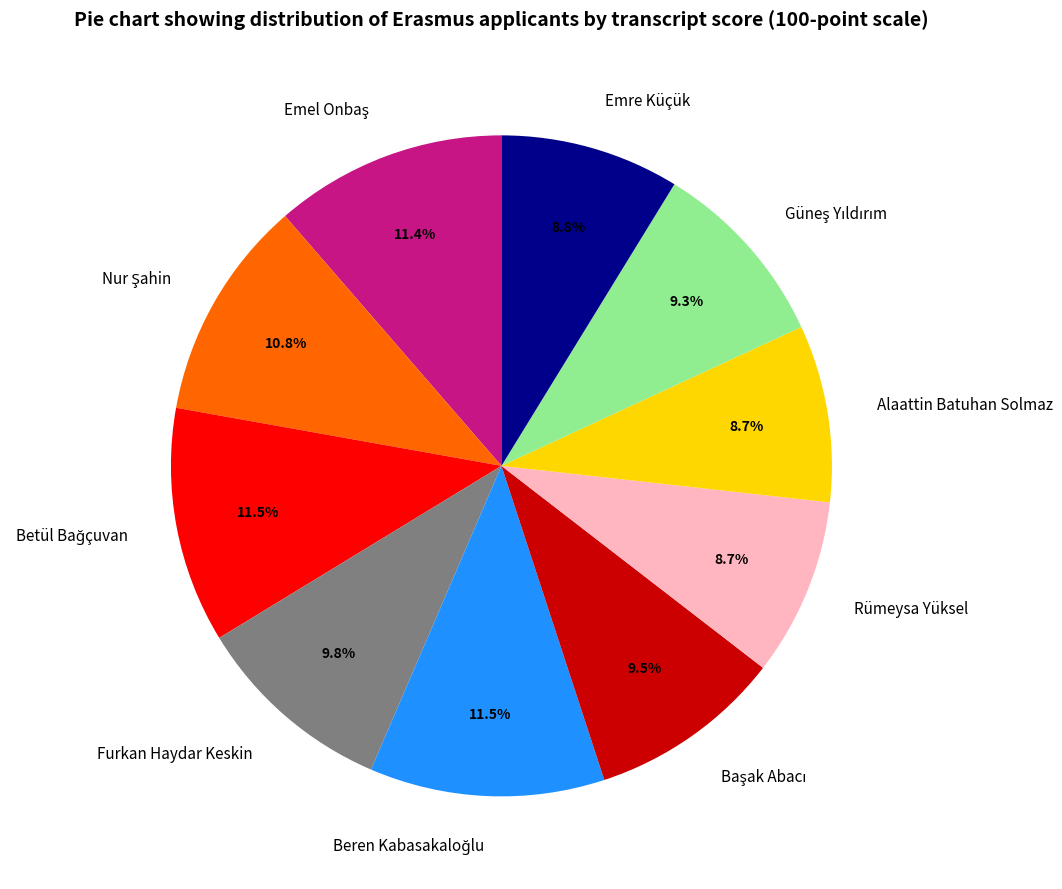

Is the sum of Alaattin Batuhan Solmaz and Emre Küçük greater than half?

No